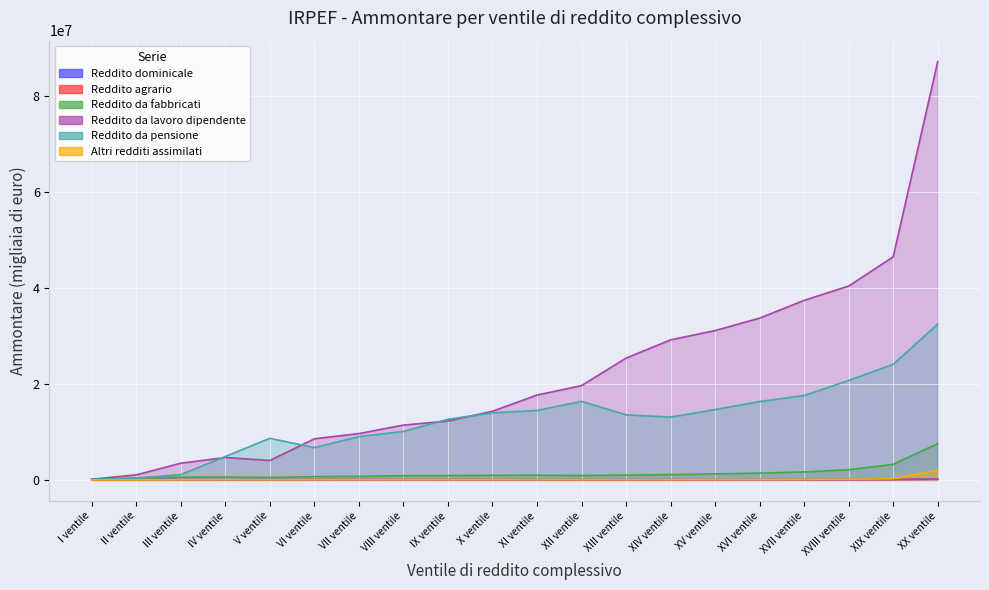

Reading left to right, list all the values displayed in this chart.

Reddito dominicale: 6916	35042	49745	33144	34826	50897	50857	59019	53446	48283	42199	33943	34547	32729	35292	36888	40699	47159	65511	130642
Reddito agrario: 13948	55434	58641	36477	35991	44443	43158	47062	41551	37385	33578	28428	29252	28411	30425	31885	34456	39379	50341	88029
Reddito da fabbricati: 141971	375679	573090	600207	489436	684464	725214	876027	903143	945962	967511	908215	1002350	1090464	1251064	1411902	1660565	2114467	3236403	7573118
Reddito da lavoro dipendente: 139340	1042677	3476176	4670566	4050749	8566356	9663575	11430944	12278470	14326508	17696078	19669744	25408396	29212333	31153514	33745875	37451953	40442772	46531828	87272994
Reddito da pensione: 92626	379841	1104354	4883864	8677162	6725152	9030186	10110816	12644284	13990559	14474894	16367137	13569037	13098636	14667512	16341108	17608925	20733278	24123508	32493237
Altri redditi assimilati: 2528	10336	41339	48111	32947	60397	56017	65977	65491	64598	54281	46510	45437	48399	63674	67978	89802	134104	223501	2000135